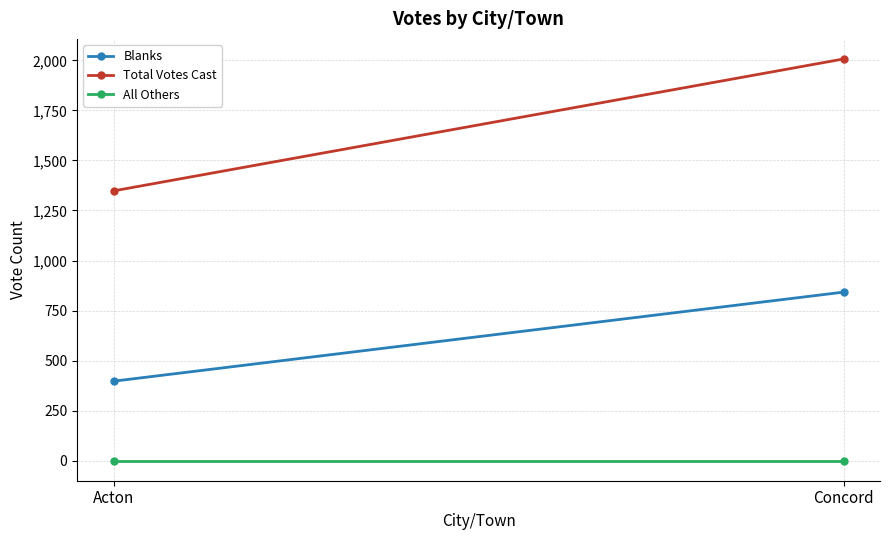

Which series has the largest range (max minus min)?

Total Votes Cast